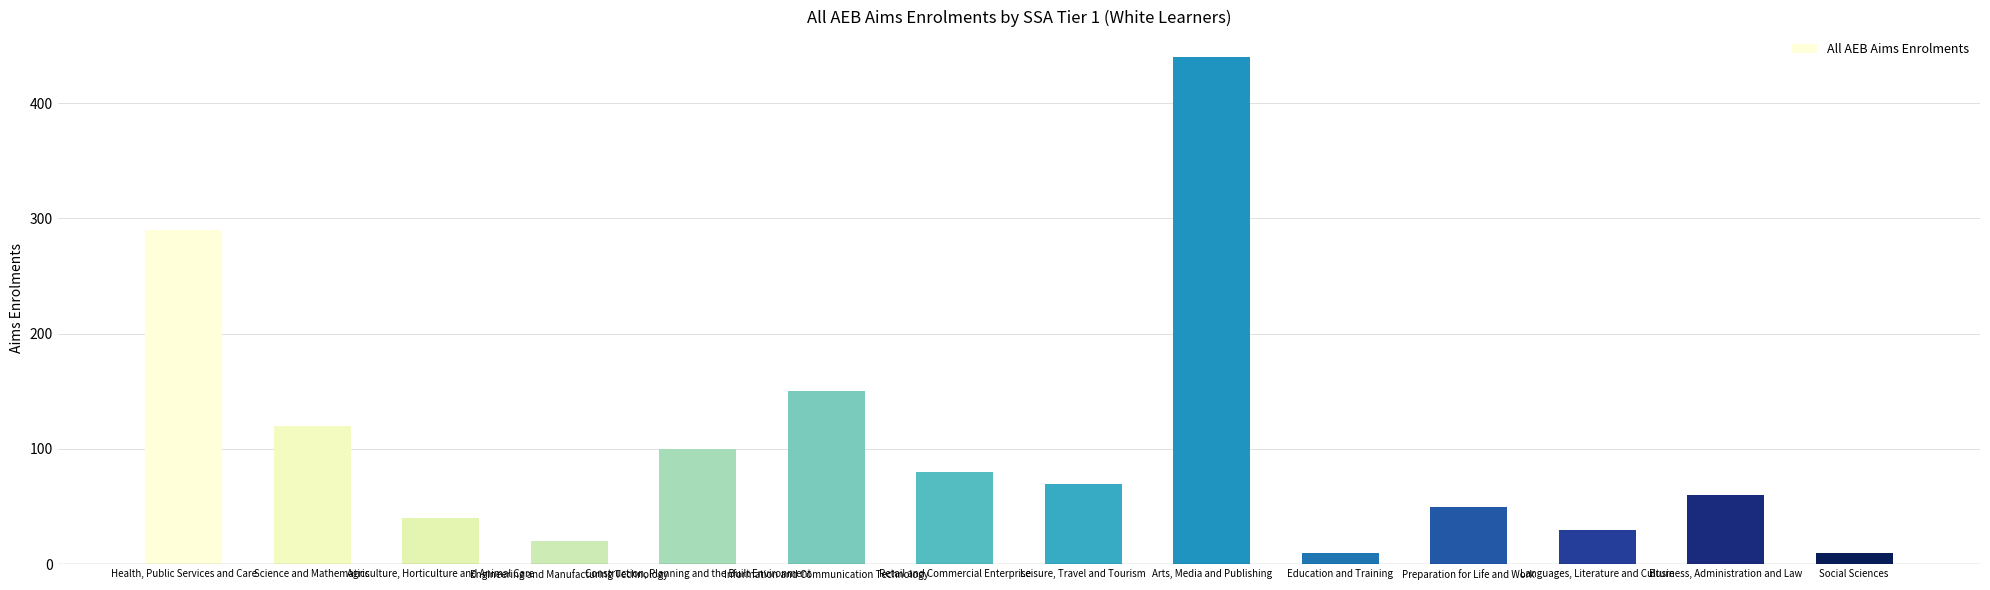

Does the chart contain any negative values?

No